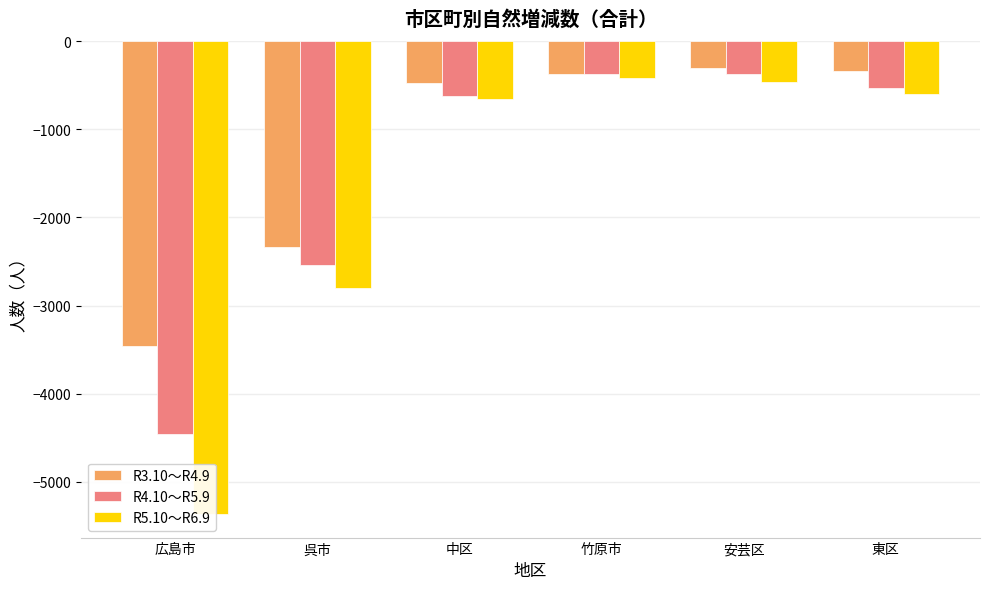

At which label is R5.10～R6.9 closest to -2893?

呉市